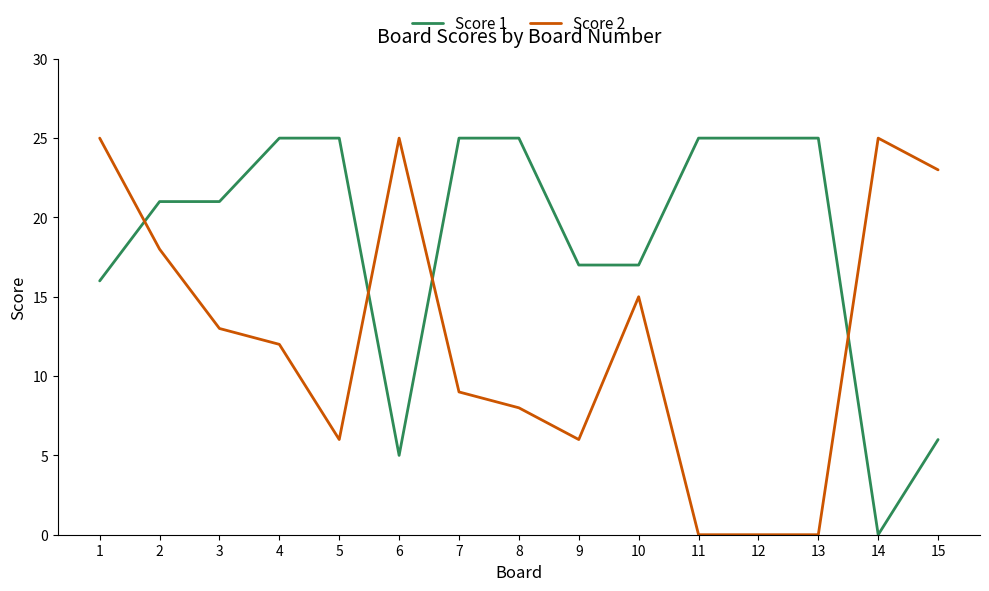

After their last crossing, which series has the higher values: Score 1 or Score 2?

Score 2